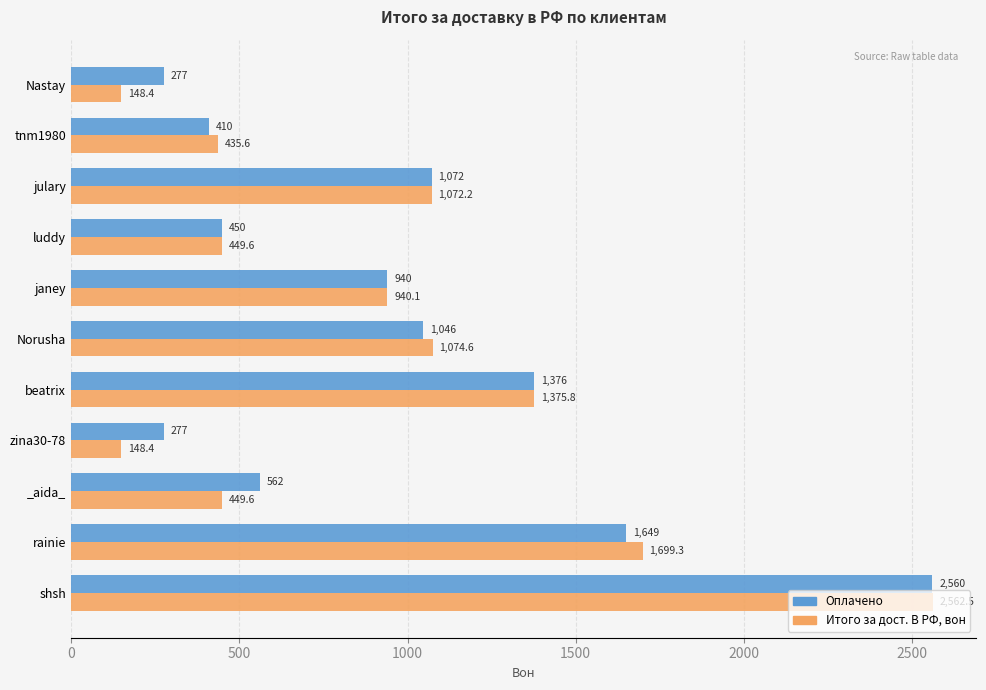

Where is Оплачено nearest to the value 1418?

beatrix